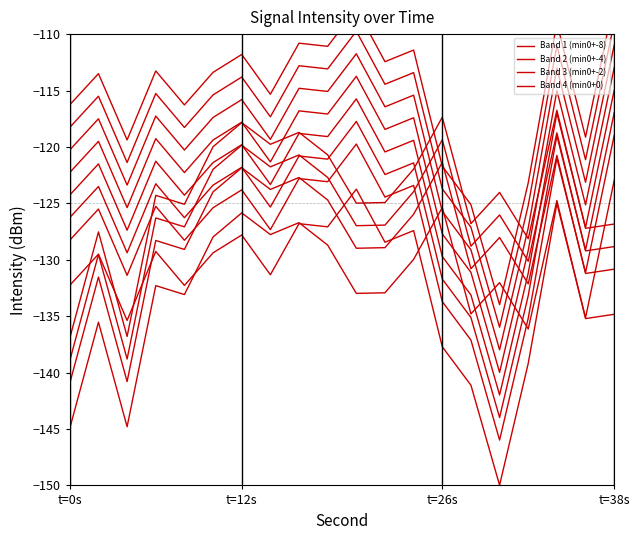

Which category has the lowest value across all series?

30